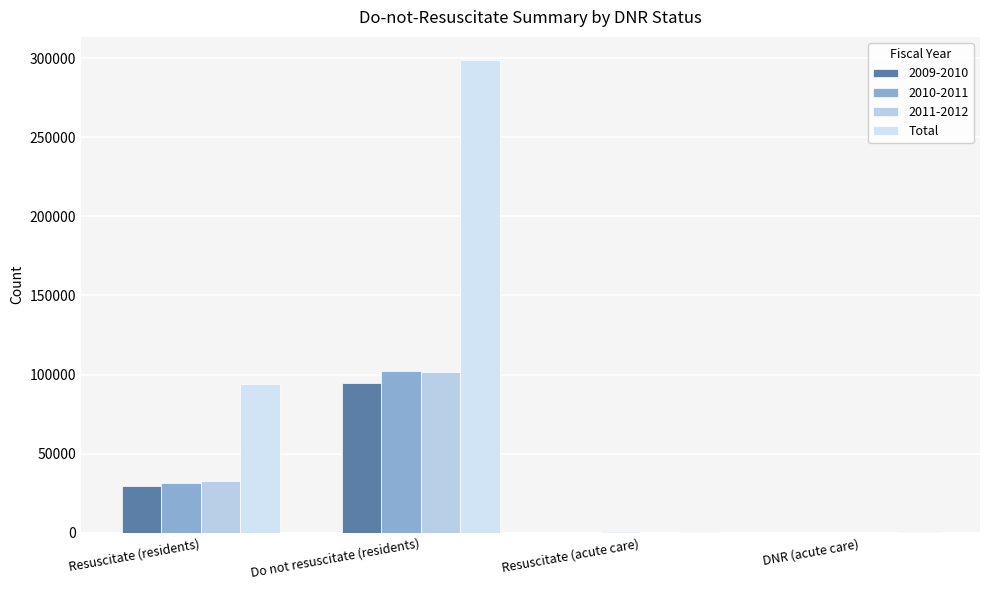

How many series are shown in this chart?

4